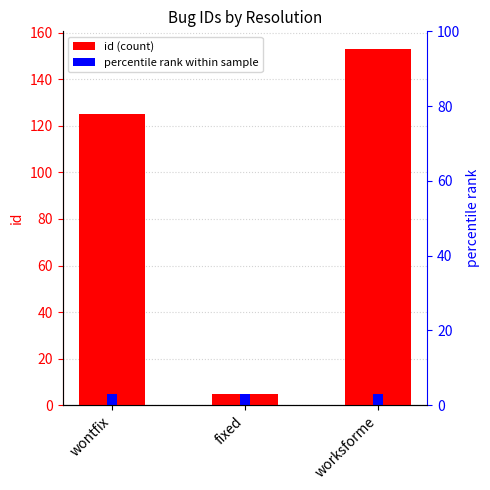

Which category has the highest value across all series?

worksforme